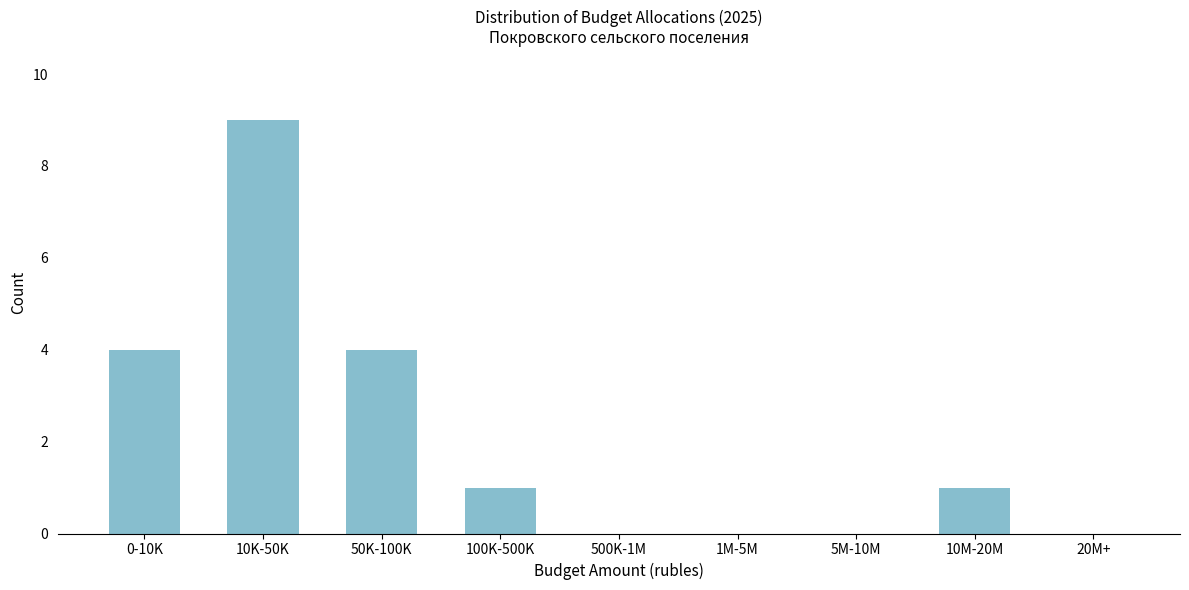

Reading left to right, extract all data points from this chart.

0-10K=4	10K-50K=9	50K-100K=4	100K-500K=1	500K-1M=0	1M-5M=0	5M-10M=0	10M-20M=1	20M+=0